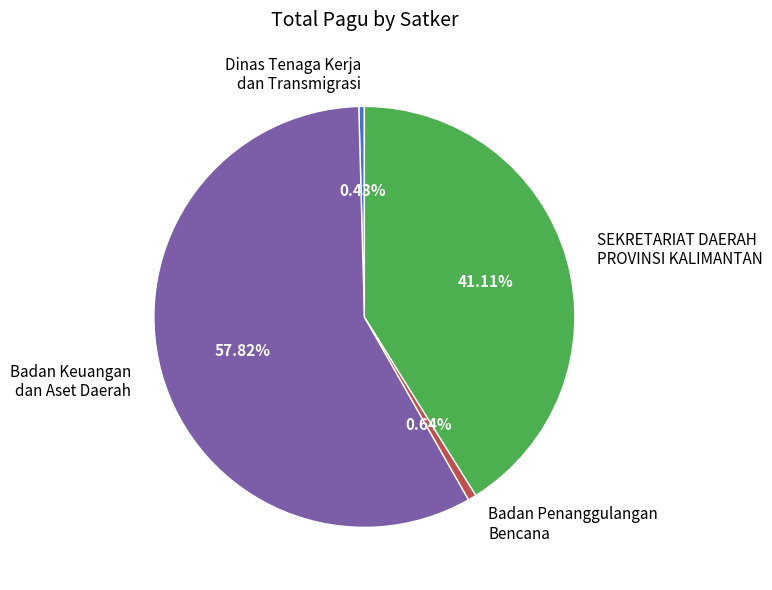

Which has a higher value, SEKRETARIAT DAERAH PROVINSI KALIMANTAN or Dinas Tenaga Kerja dan Transmigrasi?

SEKRETARIAT DAERAH PROVINSI KALIMANTAN